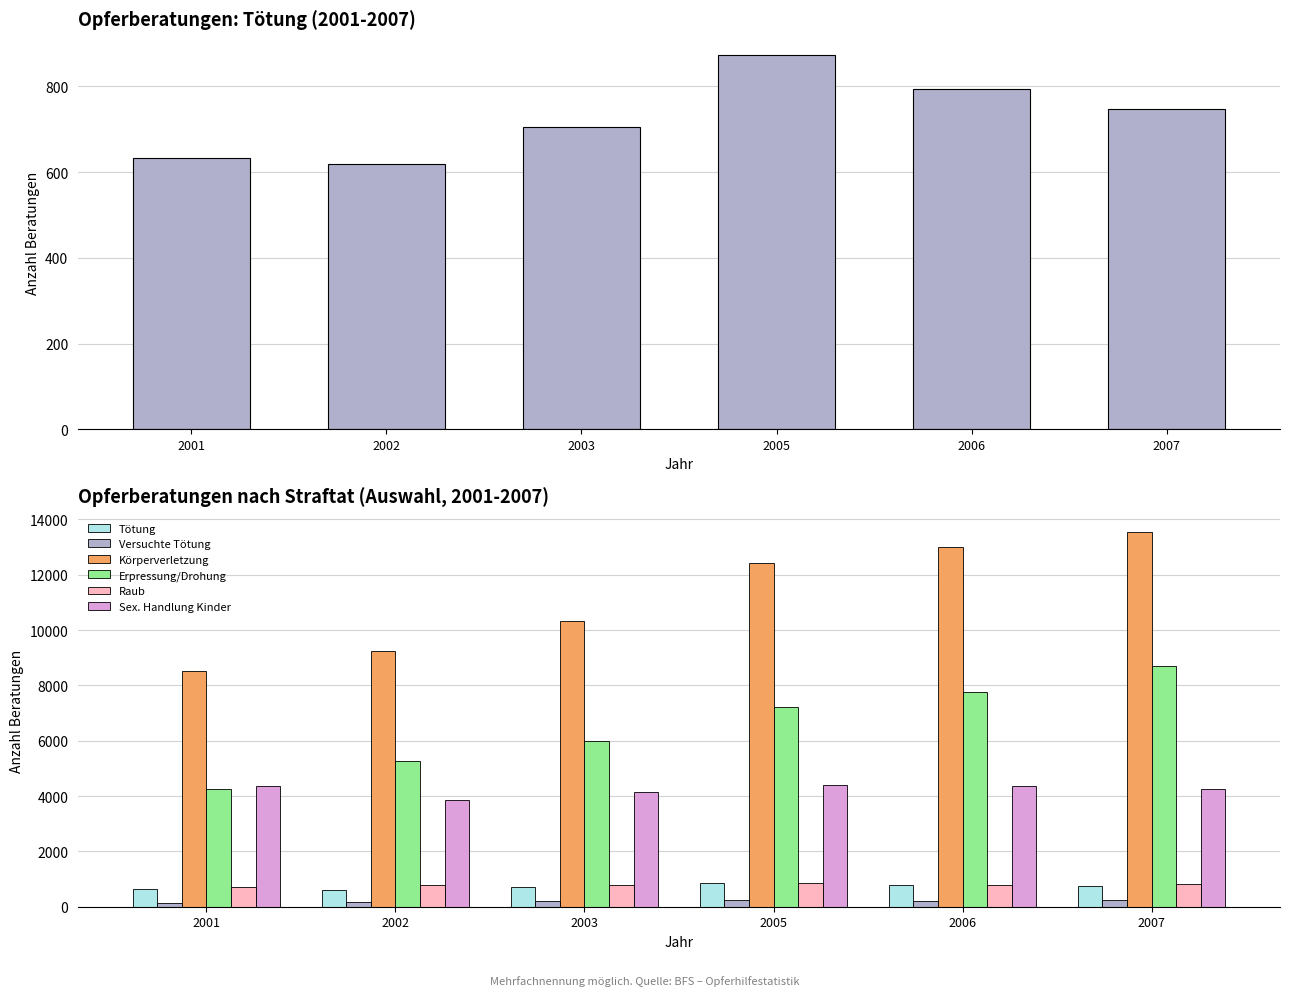

Rank the series by their maximum value, from lowest to highest.

Versuchte Tötung, Raub, Tötung, Sex. Handlung Kinder, Erpressung/Drohung, Körperverletzung